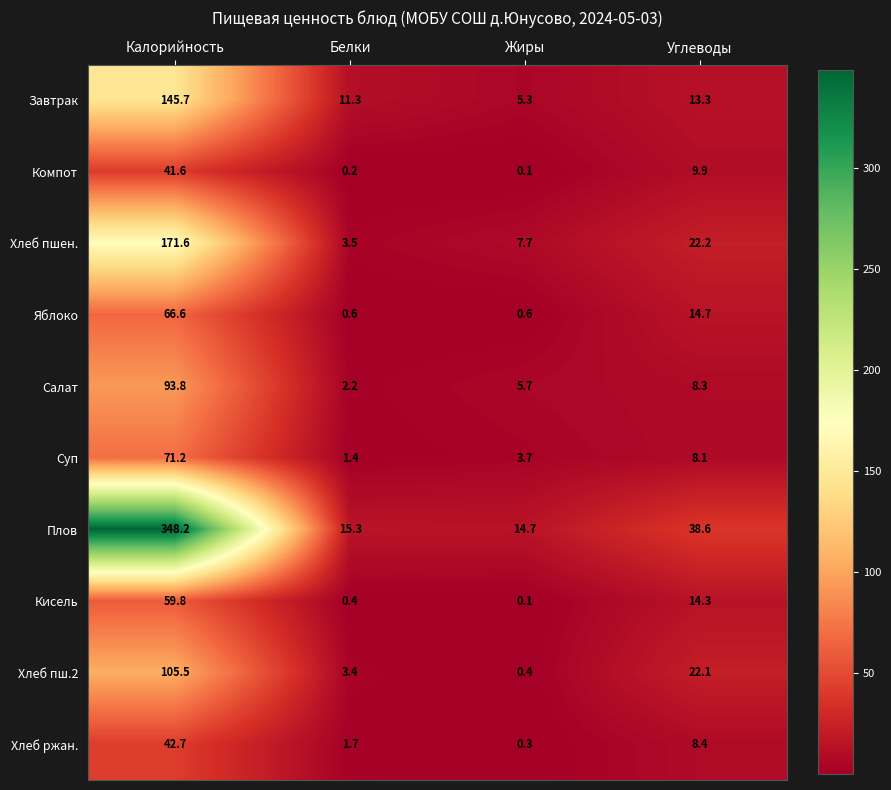

What is the total value across all series at Углеводы?

159.9